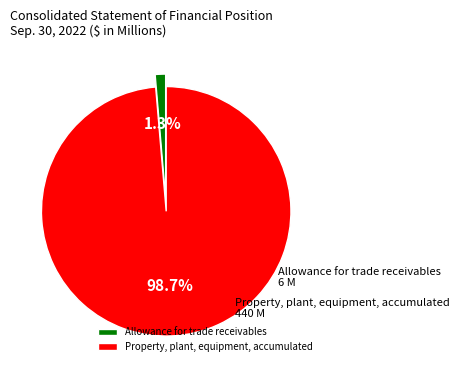

To the nearest percent, what is the difference between the Allowance for trade receivables and Property, plant, equipment, accumulated slice percentages?

97%